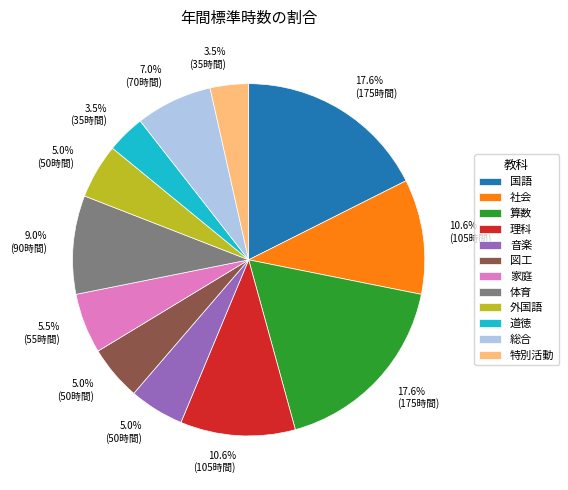

How many slices are in this pie chart?

12